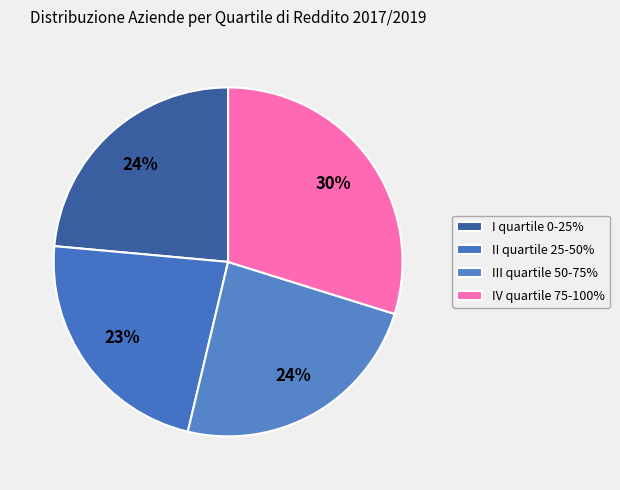

Which slice is the smallest?

II quartile 25-50%